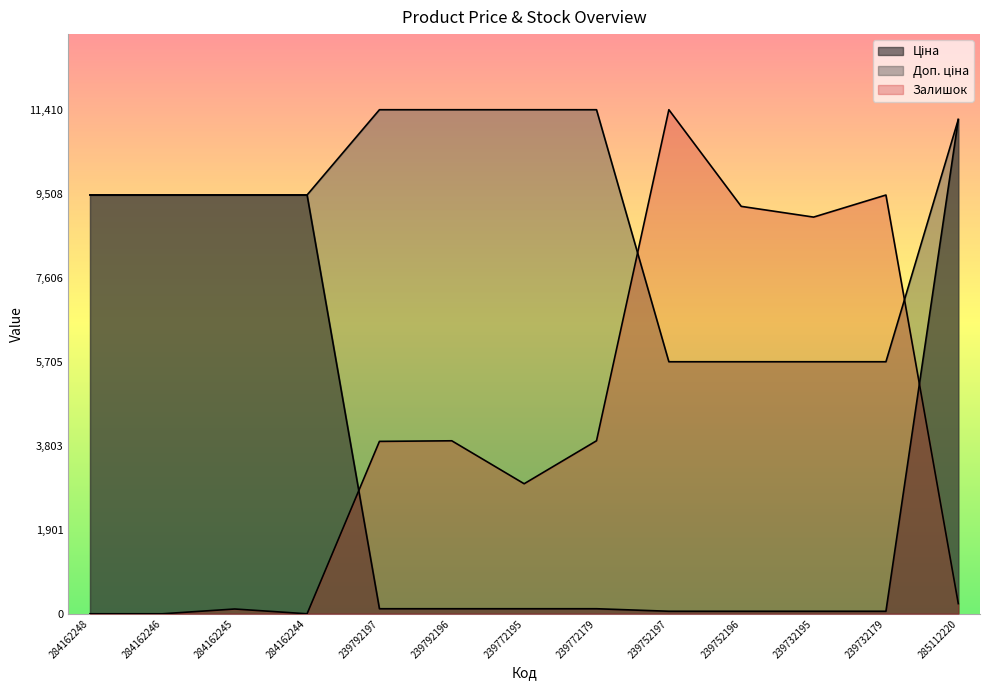

What are all the series names shown in the legend?

Ціна, Доп. ціна, Залишок